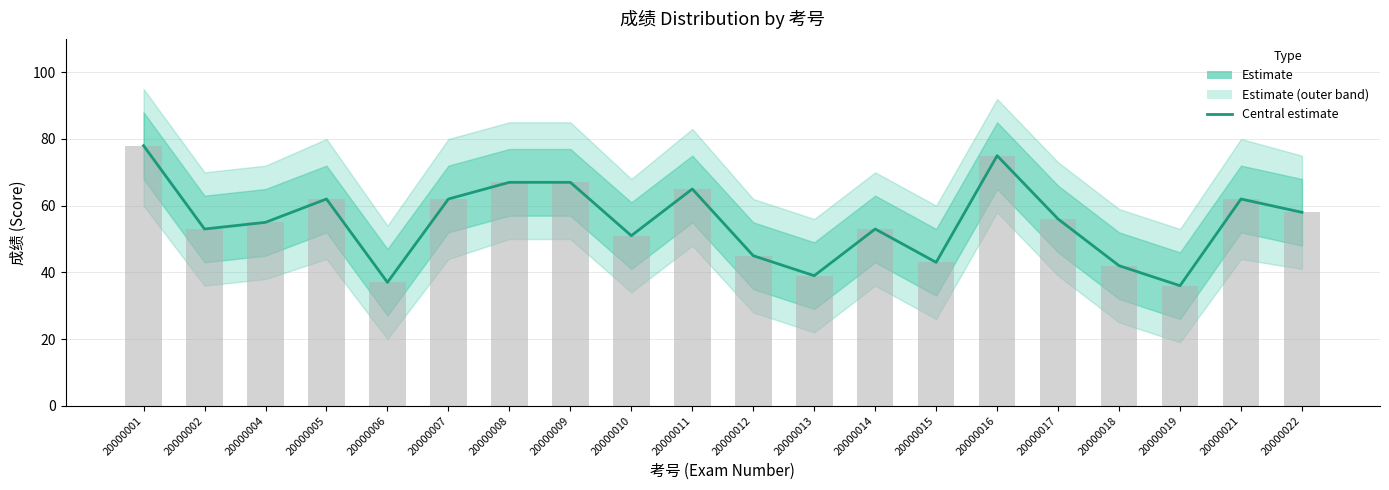

Reading right to left, transcribe all the data shown in this chart.

58	62	36	42	56	75	43	53	39	45	65	51	67	67	62	37	62	55	53	78